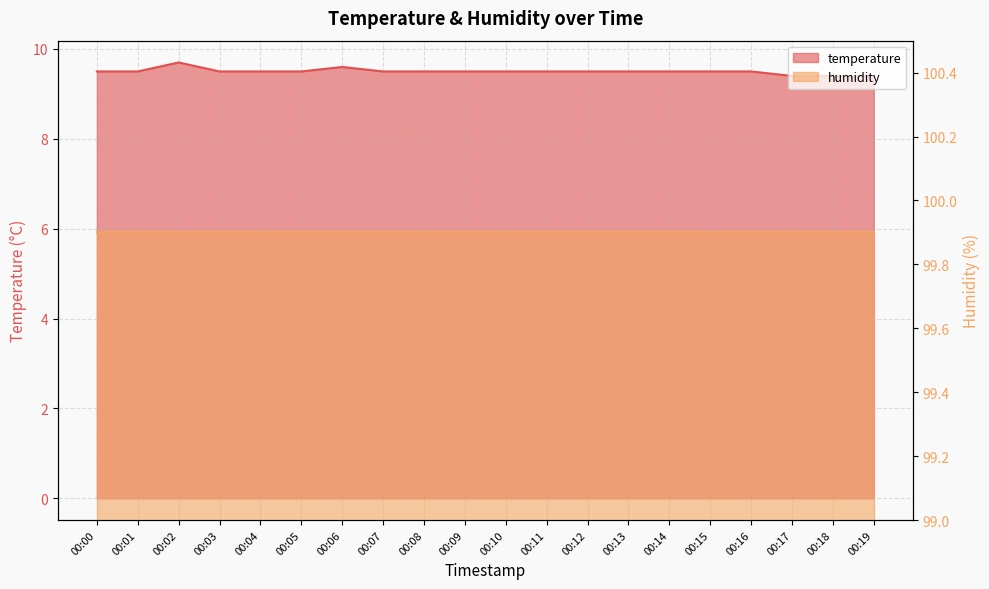

Rank the categories by value from lowest to highest.

00:17, 00:18, 00:19, 00:00, 00:01, 00:03, 00:04, 00:05, 00:07, 00:08, 00:09, 00:10, 00:11, 00:12, 00:13, 00:14, 00:15, 00:16, 00:06, 00:02